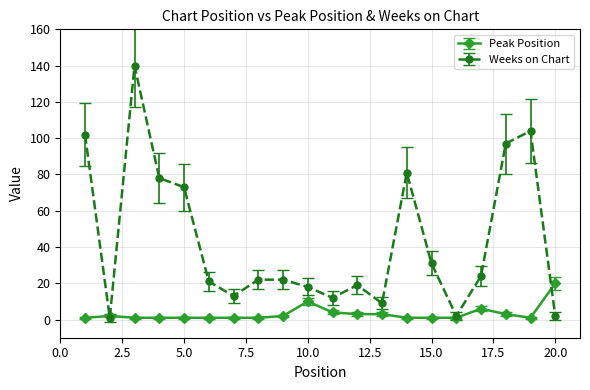

Rank the series by their average value, from highest to lowest.

Weeks on Chart, Peak Position